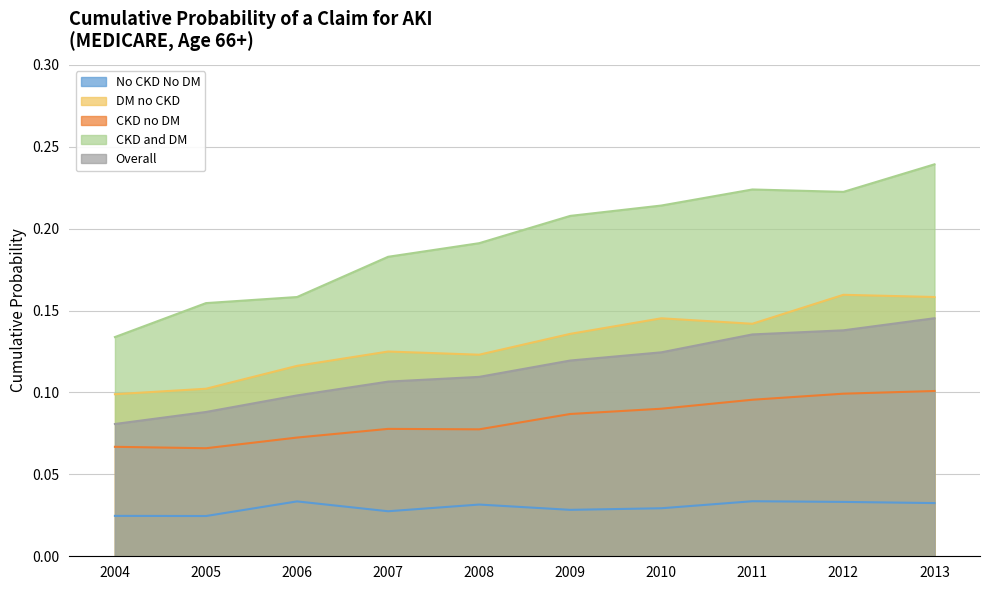

At how many categories does at least one series exceed 0?

10